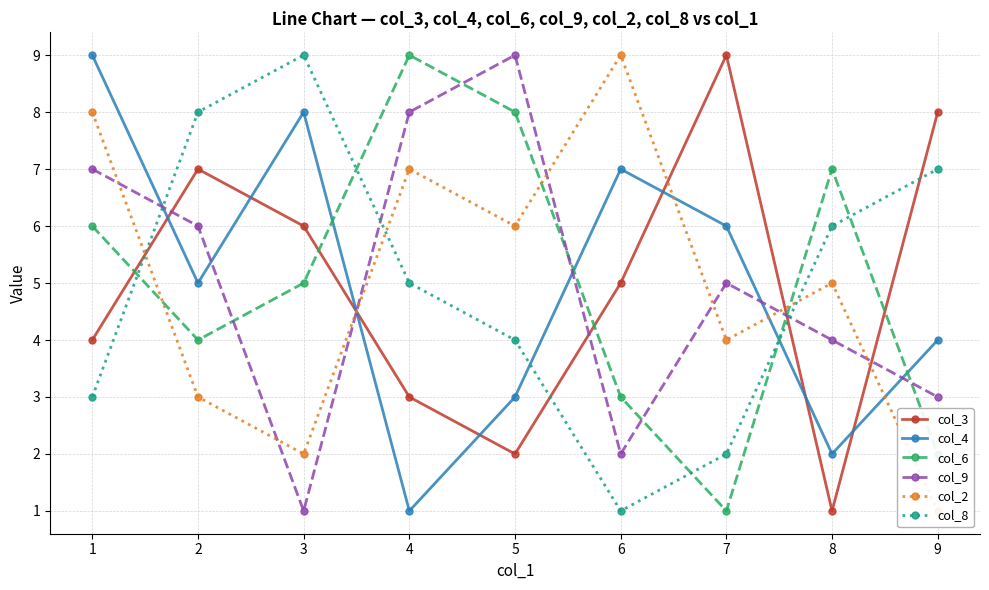

The value of col_2 at 8 is 5. True or false?

True